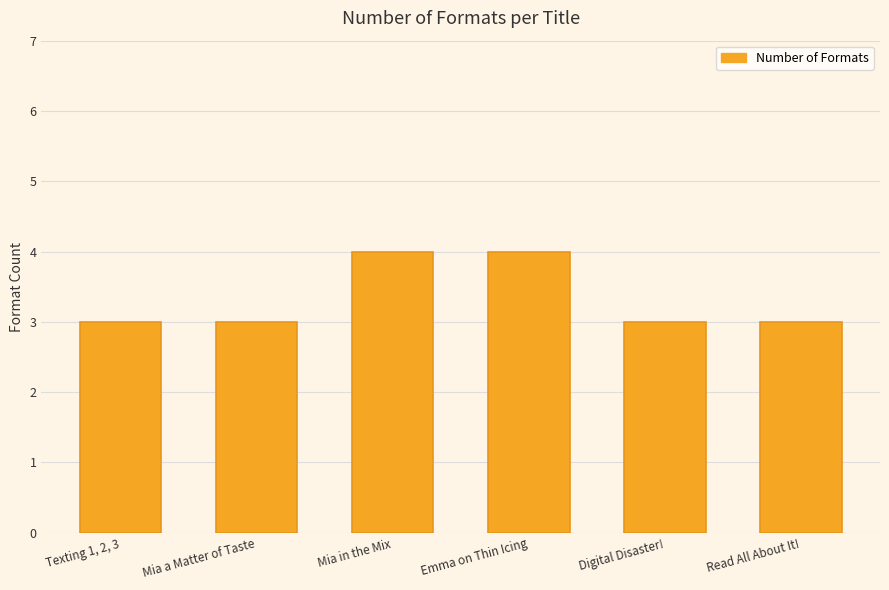

Reading right to left, transcribe all the data shown in this chart.

Read All About It!=3	Digital Disaster!=3	Emma on Thin Icing=4	Mia in the Mix=4	Mia a Matter of Taste=3	Texting 1, 2, 3=3